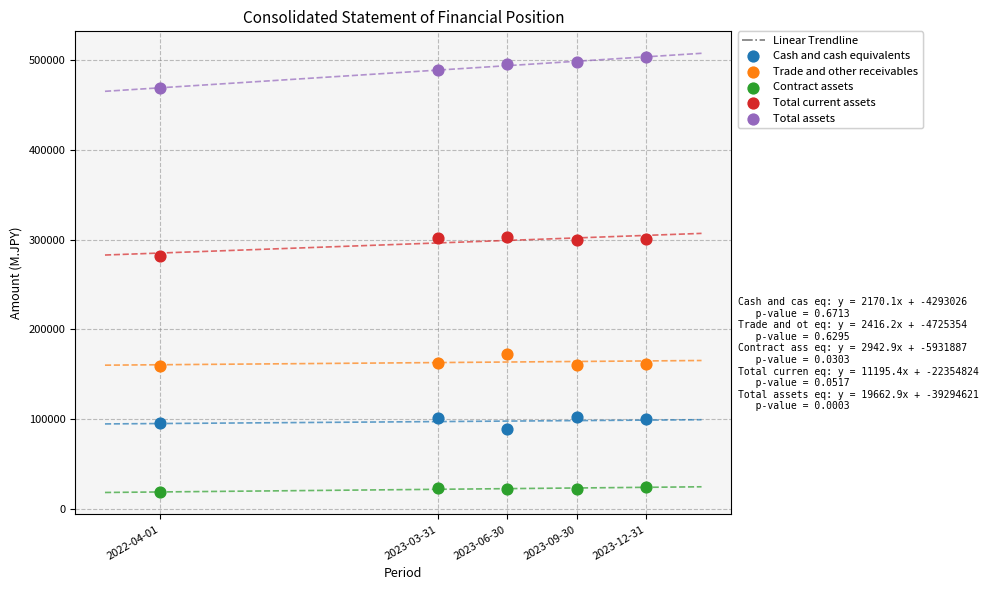

Which series has the widest spread of Y values?

Total assets